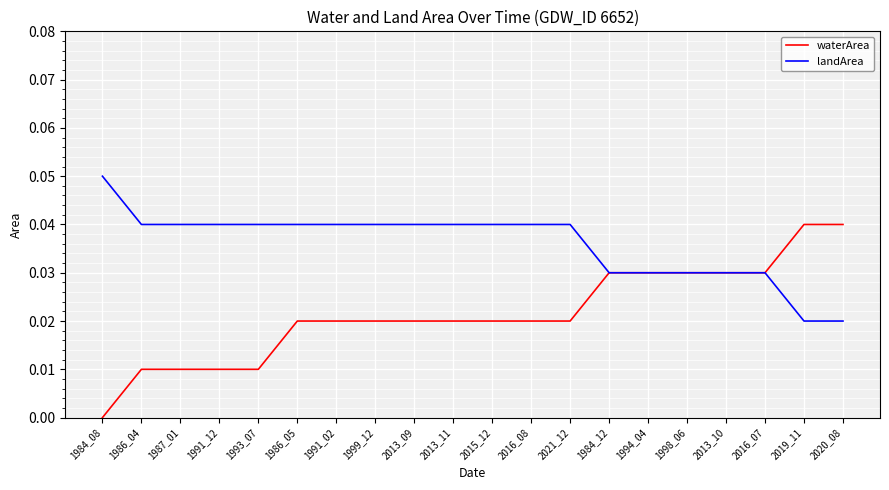

Is the value of landArea at 2013_09 greater than the value of waterArea at 1991_12?

Yes